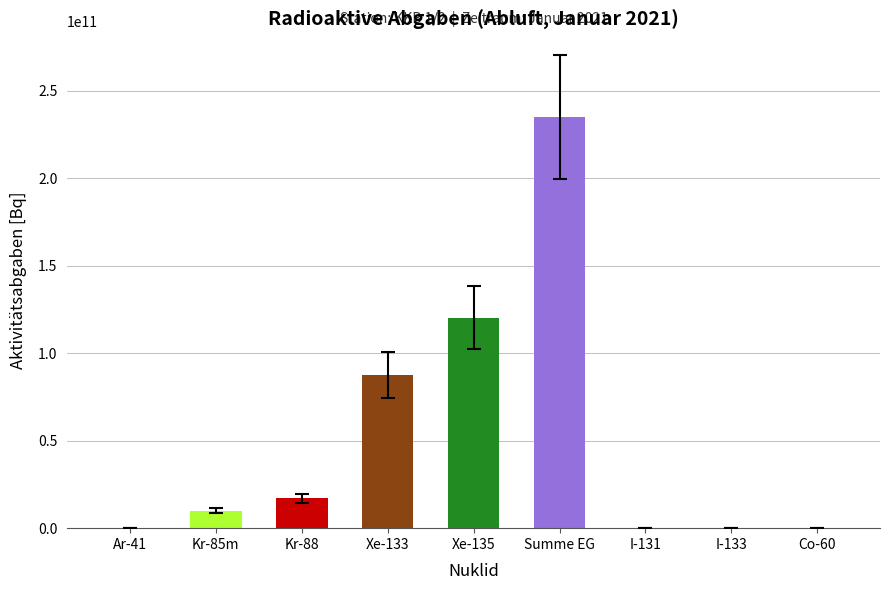

What is the maximum value shown in the chart?

235198069045.9